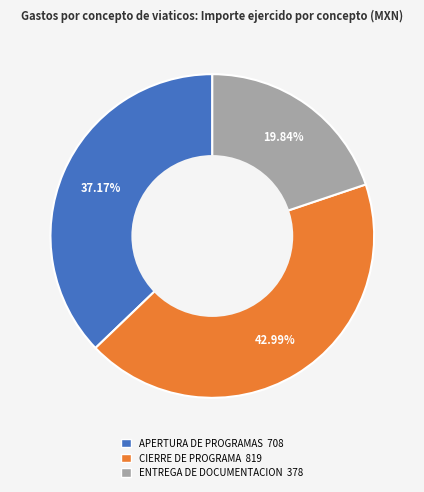

Combined, do APERTURA DE PROGRAMAS 708 and CIERRE DE PROGRAMA 819 account for over 50%?

Yes